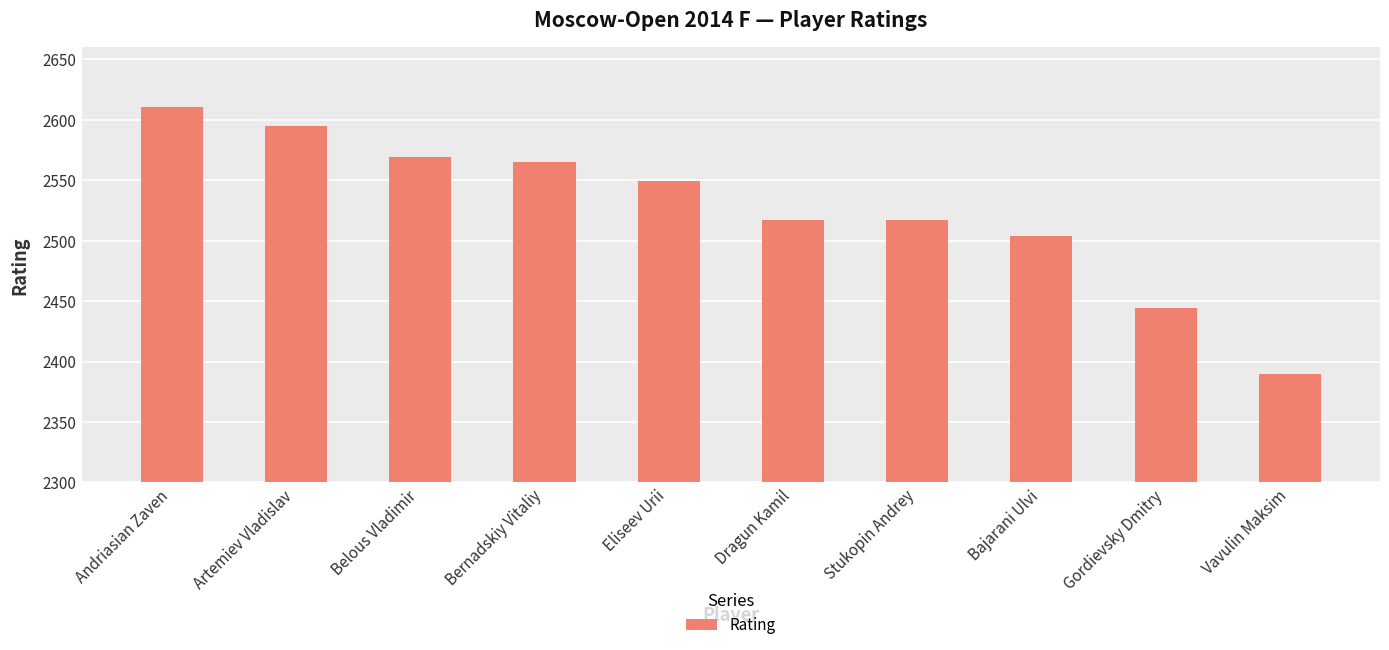

How many values are below 2549?

5